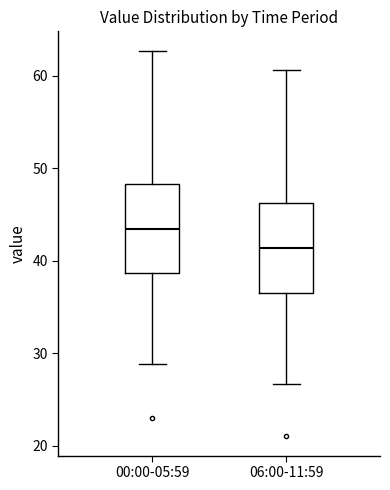

Reading left to right, read every box against the y-axis: the position of its median line, the range the box covers, and the ends of its whiskers. The values are not printed on the chart, so give them approximately, as read against the axis.

00:00-05:59: median 43, box 39 to 48, whiskers 29 to 63
06:00-11:59: median 41, box 37 to 46, whiskers 27 to 61